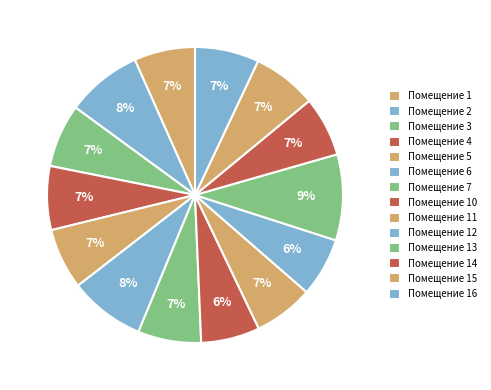

Rank the categories by value from highest to lowest.

13, 2, 6, 15, 16, 4, 3, 7, 1, 5, 14, 11, 12, 10